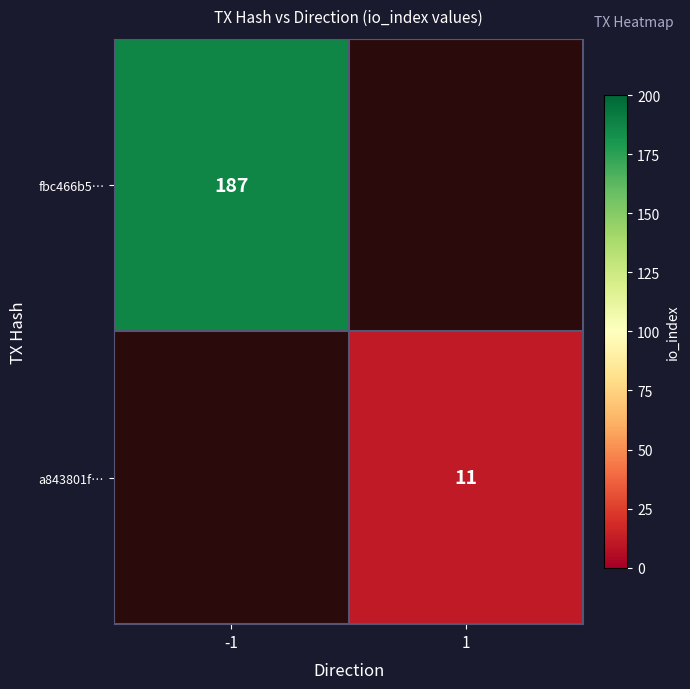

Is the value of fbc466b5… at -1 greater than the value of a843801f… at 1?

Yes